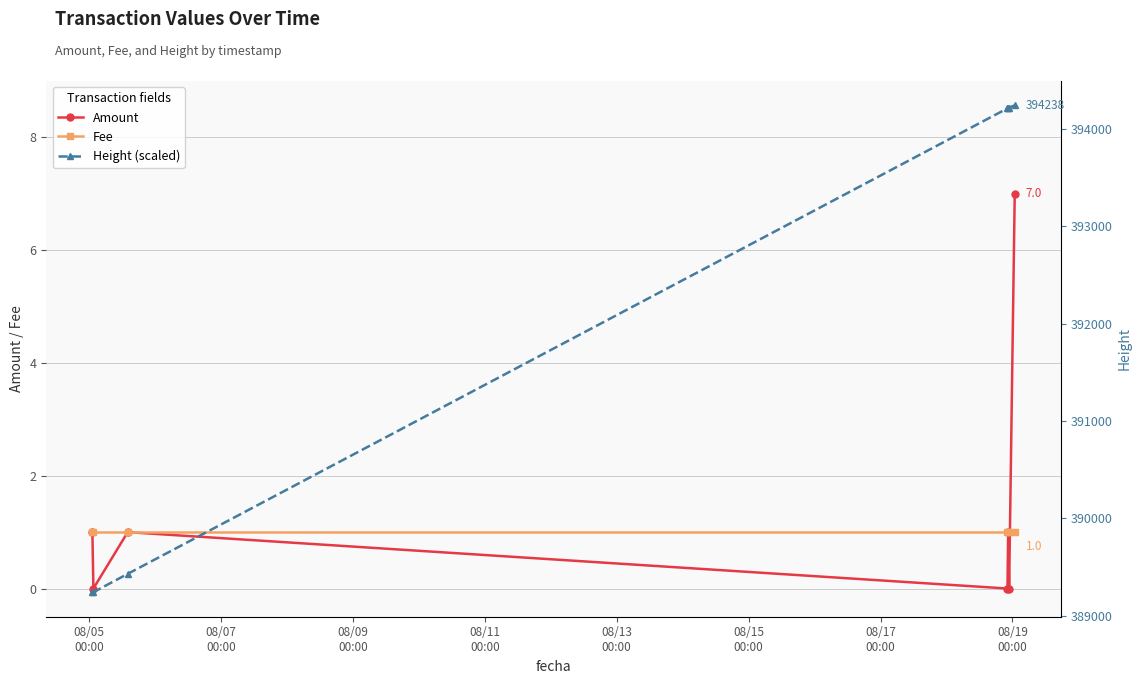

What is the difference between the maximum and second lowest values in the Height (scaled) series?

4994